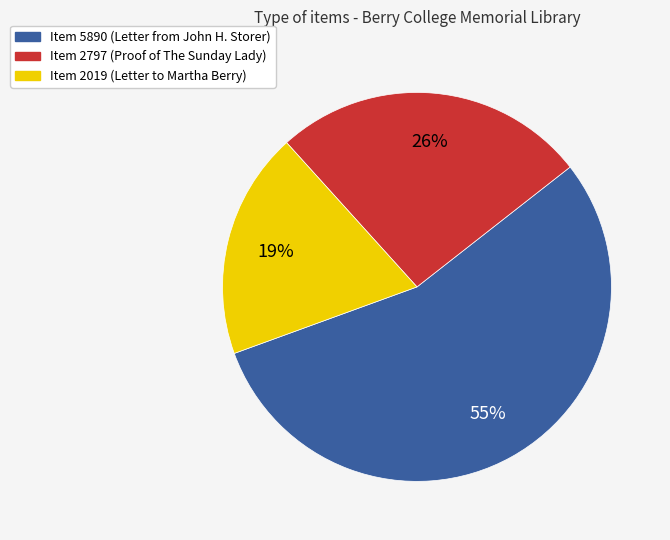

To the nearest percent, what percentage of the pie is Item 2019 (Letter to Martha Berry)?

19%